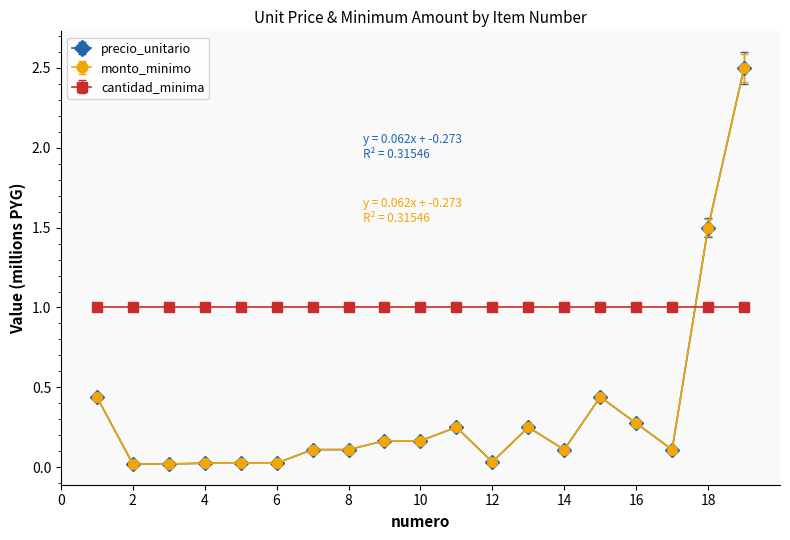

Does the chart have visible grid lines?

No